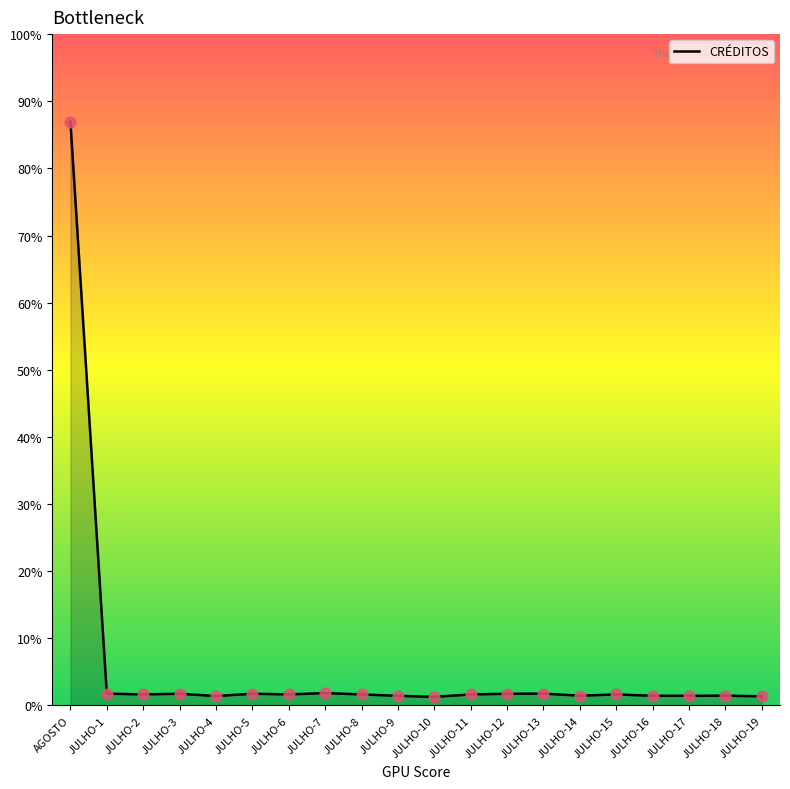

What is the ratio of the value at JULHO-14 to the value at JULHO-15?

0.9